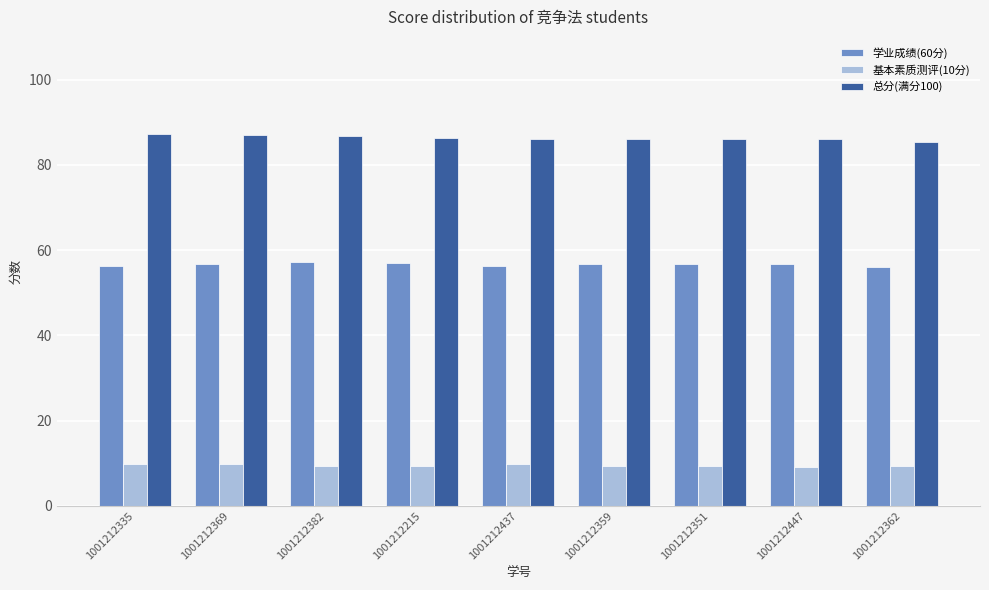

True or false: 学业成绩(60分) has a value of 20.1 at 1001212351.

False